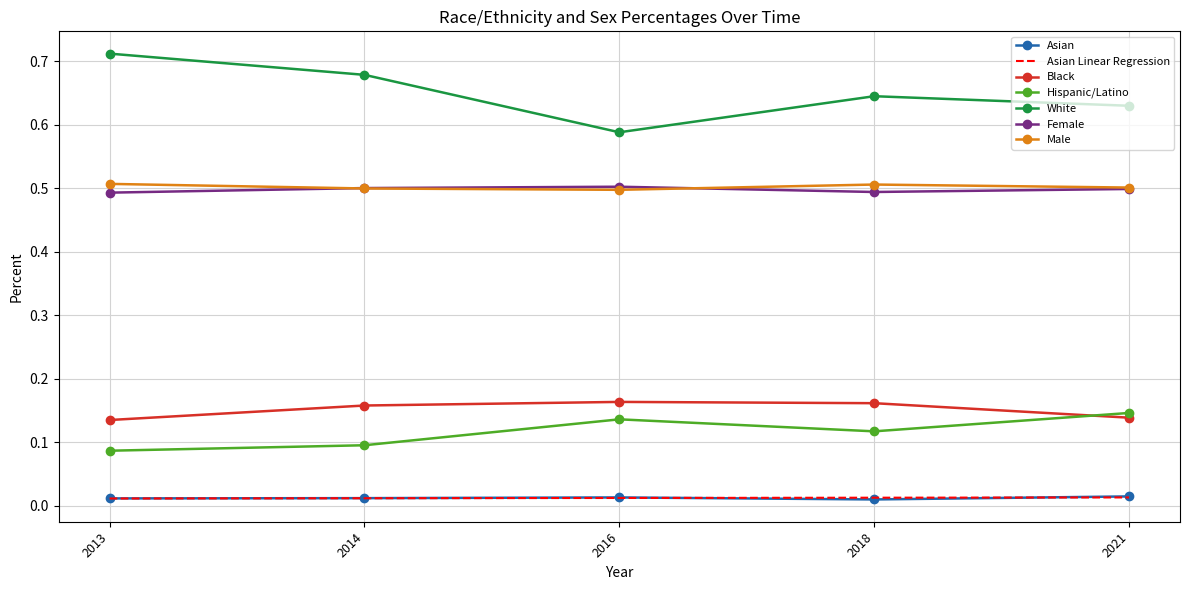

Which series has the widest spread of values?

White